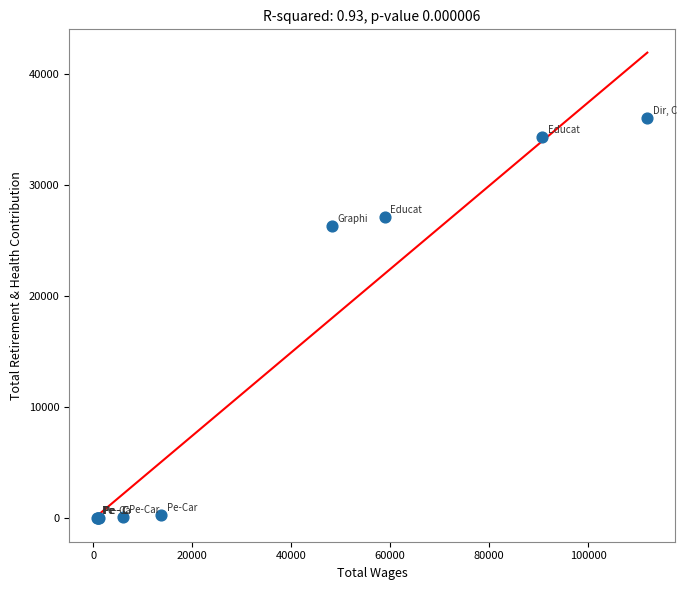

What Y value in the scatter plot is closest to 18024?

26343